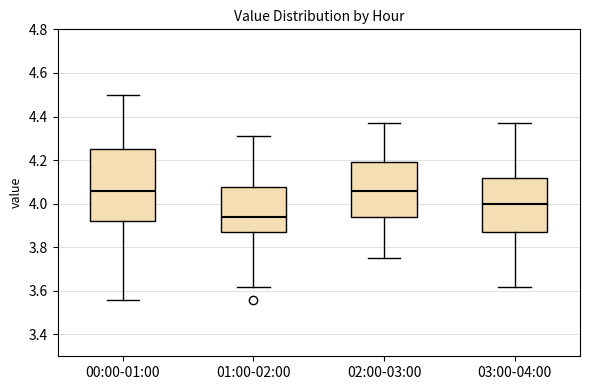

Reading left to right, transcribe this box plot: for each box, give where its median line is, the range the box spans, and where its two whiskers end, as read against the y-axis. The values are not printed on the chart, so give them approximately, as read against the axis.

00:00-01:00: median 4.06, box 3.92 to 4.26, whiskers 3.56 to 4.50
01:00-02:00: median 3.94, box 3.88 to 4.08, whiskers 3.62 to 4.32
02:00-03:00: median 4.06, box 3.94 to 4.20, whiskers 3.76 to 4.38
03:00-04:00: median 4.00, box 3.88 to 4.12, whiskers 3.62 to 4.38